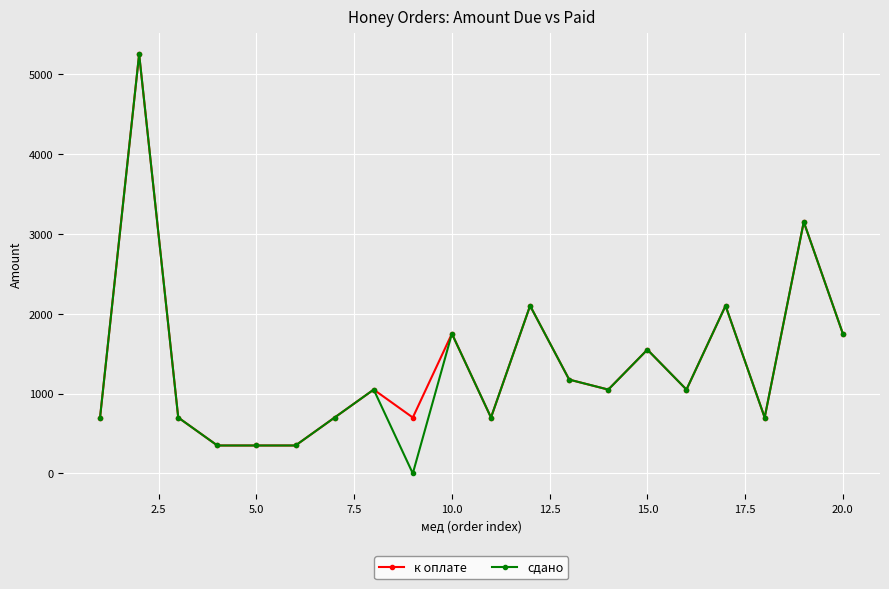

What is the greatest value displayed?

5250